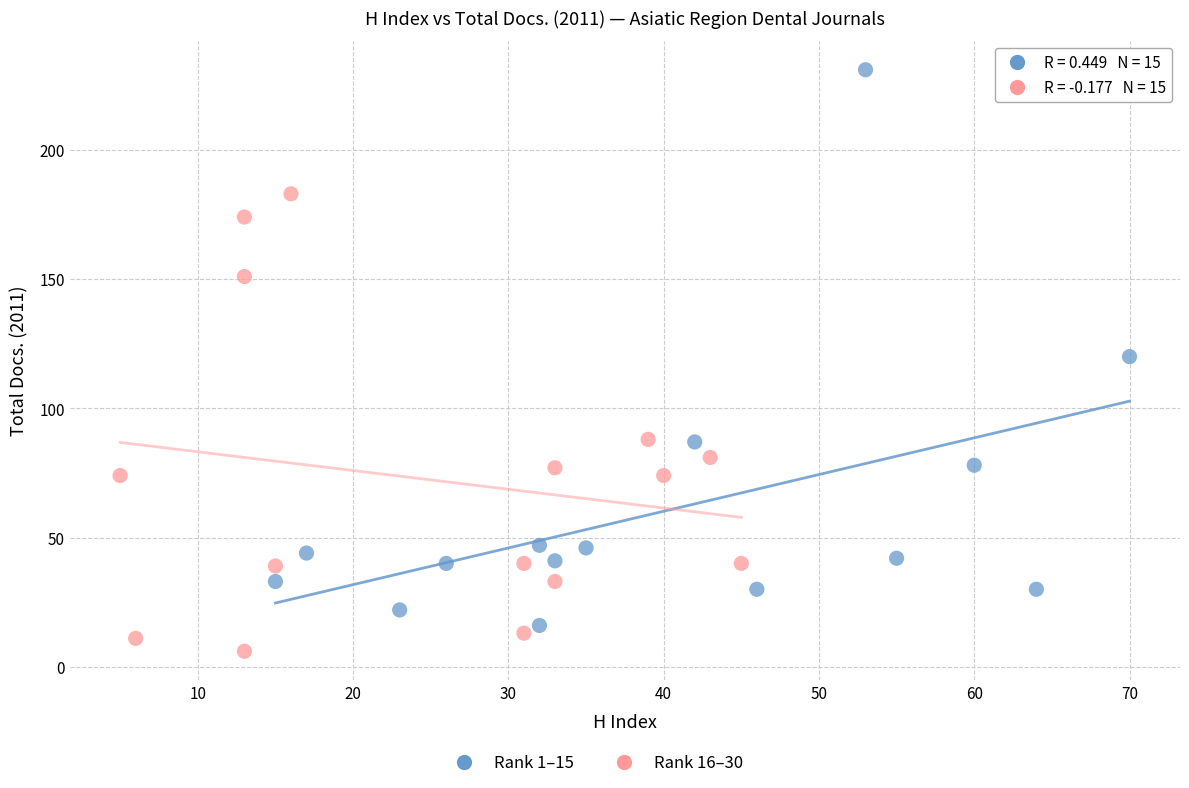

Which series has the widest spread of Y values?

Rank 1–15